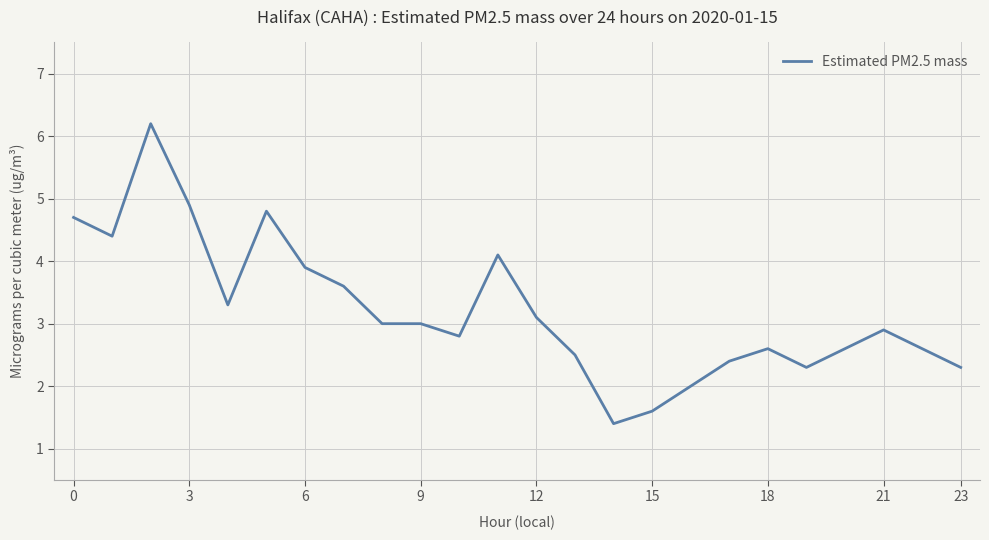

What is the greatest value displayed?

6.2